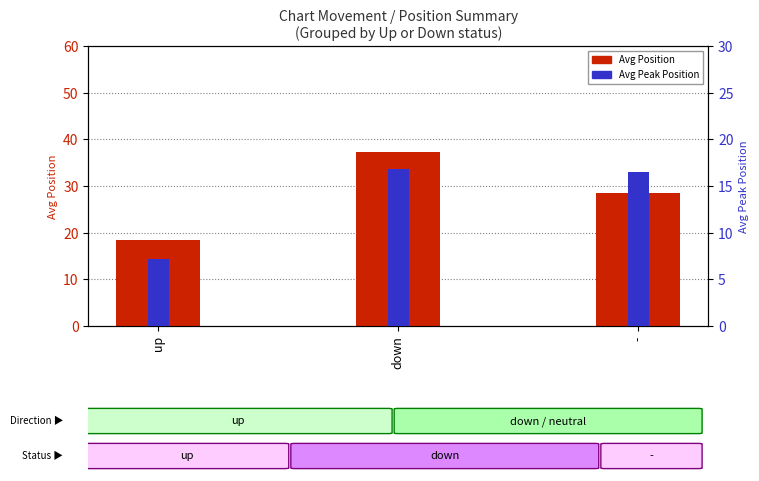

Is the value of Avg Position at up greater than the value of Avg Peak Position at down?

Yes